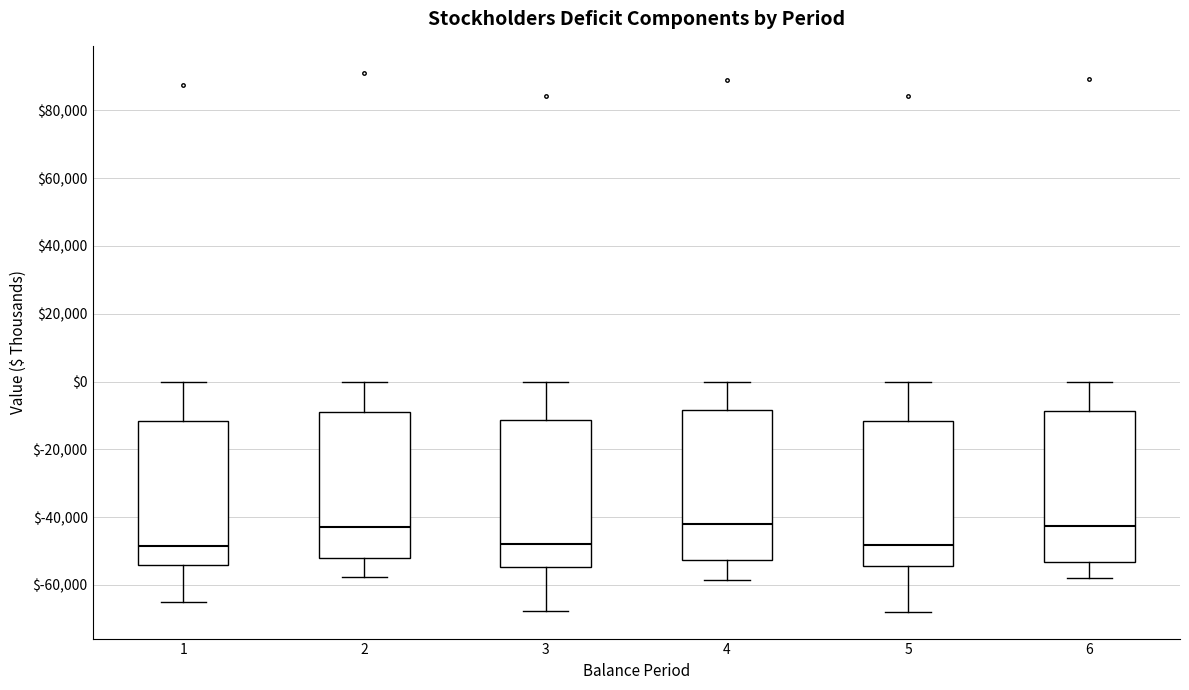

Reading left to right, read every box against the y-axis: the position of its median line, the range the box covers, and the ends of its whiskers. The values are not printed on the chart, so give them approximately, as read against the axis.

1: median -48000, box -54000 to -12000, whiskers -66000 to 0
2: median -42000, box -52000 to -8000, whiskers -58000 to 0
3: median -48000, box -54000 to -12000, whiskers -68000 to 0
4: median -42000, box -52000 to -8000, whiskers -58000 to 0
5: median -48000, box -54000 to -12000, whiskers -68000 to 0
6: median -42000, box -54000 to -8000, whiskers -58000 to 0